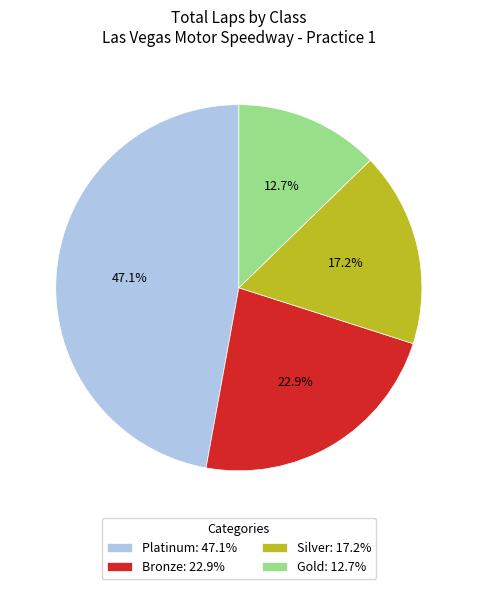

Which has a higher value, Silver: 17.2% or Bronze: 22.9%?

Bronze: 22.9%